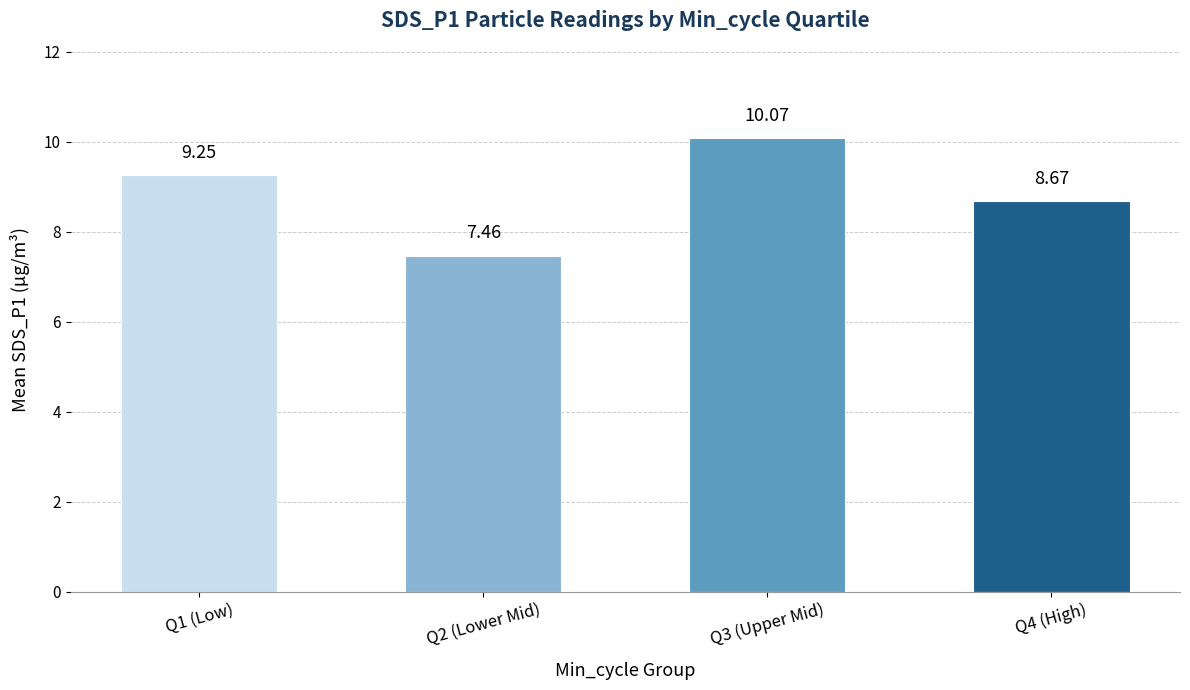

Where is the data nearest to the value 8?

Q2 (Lower Mid)